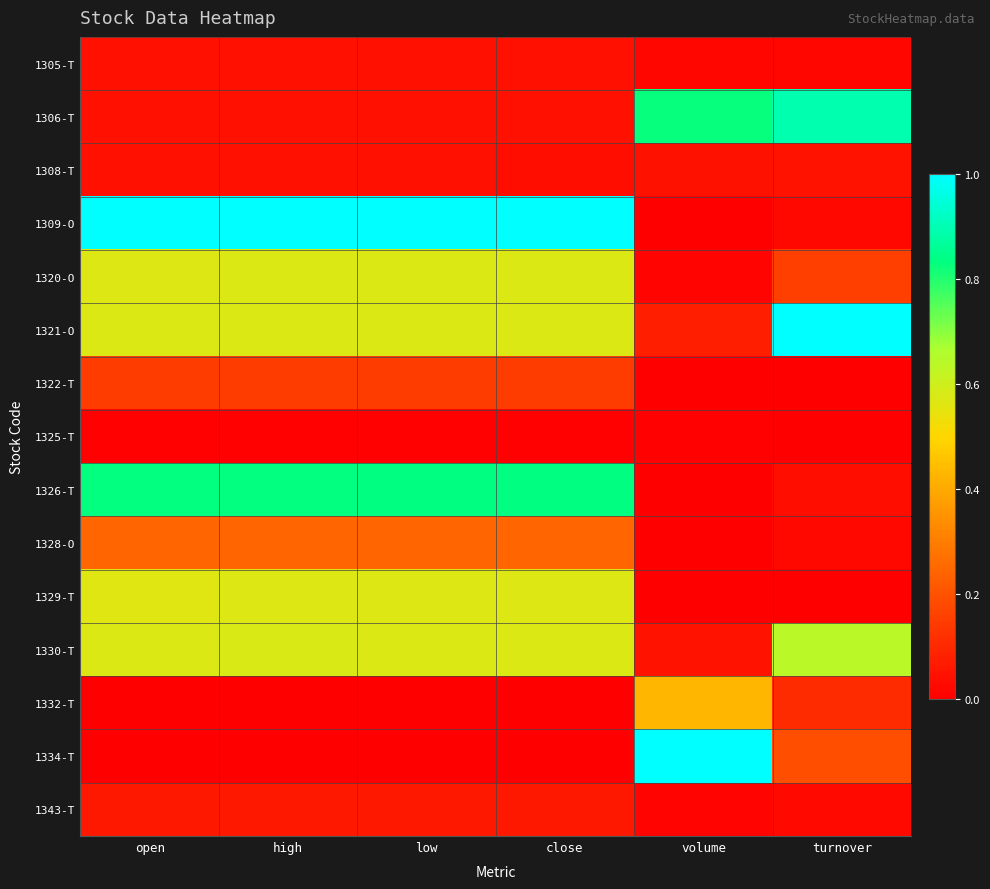

Reading right to left, what are all the values shown in this chart?

1305-T: turnover=0.0	volume=0.0	close=0.0	low=0.0	high=0.0	open=0.0
1306-T: turnover=0.9	volume=0.8	close=0.0	low=0.0	high=0.0	open=0.0
1308-T: turnover=0.0	volume=0.0	close=0.0	low=0.0	high=0.0	open=0.0
1309-O: turnover=0.0	volume=0.0	close=1.0	low=1.0	high=1.0	open=1.0
1320-O: turnover=0.2	volume=0.0	close=0.6	low=0.6	high=0.6	open=0.6
1321-O: turnover=1.0	volume=0.1	close=0.6	low=0.6	high=0.6	open=0.6
1322-T: turnover=0.0	volume=0.0	close=0.1	low=0.1	high=0.1	open=0.1
1325-T: turnover=0.0	volume=0.0	close=0.0	low=0.0	high=0.0	open=0.0
1326-T: turnover=0.0	volume=0.0	close=0.8	low=0.8	high=0.8	open=0.8
1328-O: turnover=0.0	volume=0.0	close=0.2	low=0.2	high=0.2	open=0.2
1329-T: turnover=0.0	volume=0.0	close=0.6	low=0.6	high=0.6	open=0.6
1330-T: turnover=0.6	volume=0.0	close=0.6	low=0.6	high=0.6	open=0.6
1332-T: turnover=0.1	volume=0.4	close=0.0	low=0.0	high=0.0	open=0.0
1334-T: turnover=0.2	volume=1.0	close=0.0	low=0.0	high=0.0	open=0.0
1343-T: turnover=0.0	volume=0.0	close=0.1	low=0.1	high=0.1	open=0.1